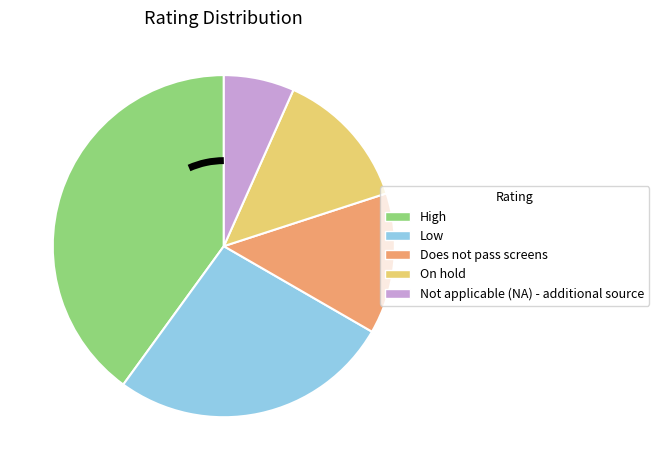

Combined, do Low and Does not pass screens account for over 50%?

No